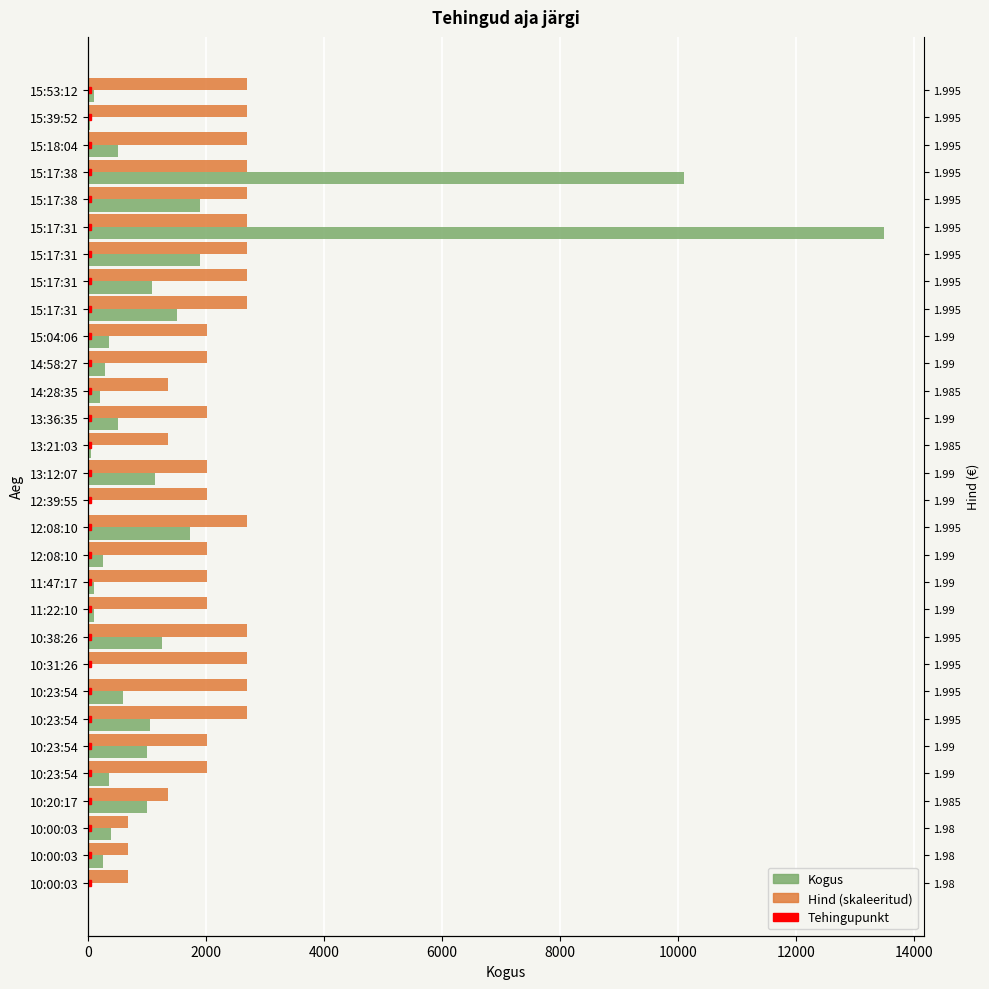

Reading left to right, what are all the values shown in this chart?

Kogus: 100.0	25.0	513.0	10100.0	1900.0	13495.0	1900.0	1092.0	1513.0	353.0	289.0	200.0	500.0	50.0	1133.0	15.0	1725.0	250.0	100.0	100.0	1253.0	22.0	594.0	1056.0	1000.0	350.0	1000.0	397.0	250.0	13.0
Hind: 2699.0	2699.0	2699.0	2699.0	2699.0	2699.0	2699.0	2699.0	2699.0	2024.2	2024.2	1349.5	2024.2	1349.5	2024.2	2024.2	2699.0	2024.2	2024.2	2024.2	2699.0	2699.0	2699.0	2699.0	2024.2	2024.2	1349.5	674.8	674.8	674.8